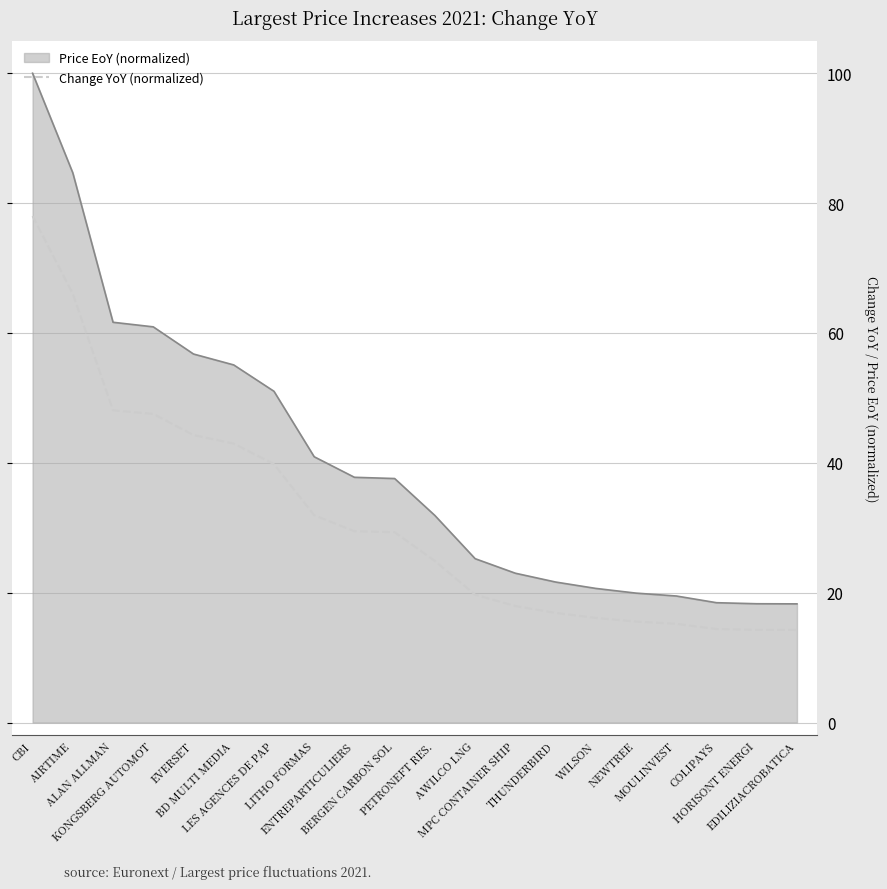

How many lines are shown in the chart?

2